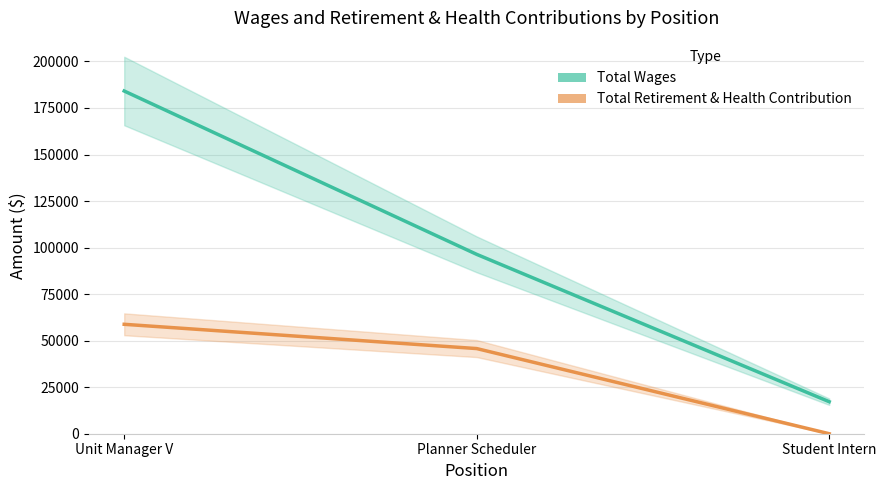

How many data points does each series have?

3